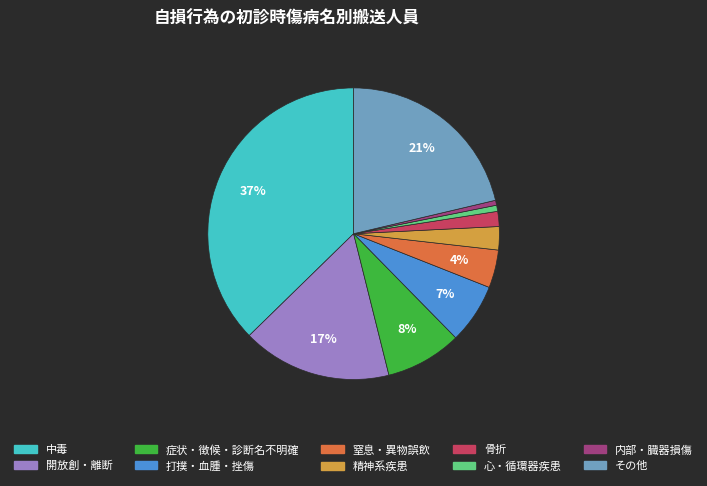

To the nearest percent, what is the average slice percentage?

10%